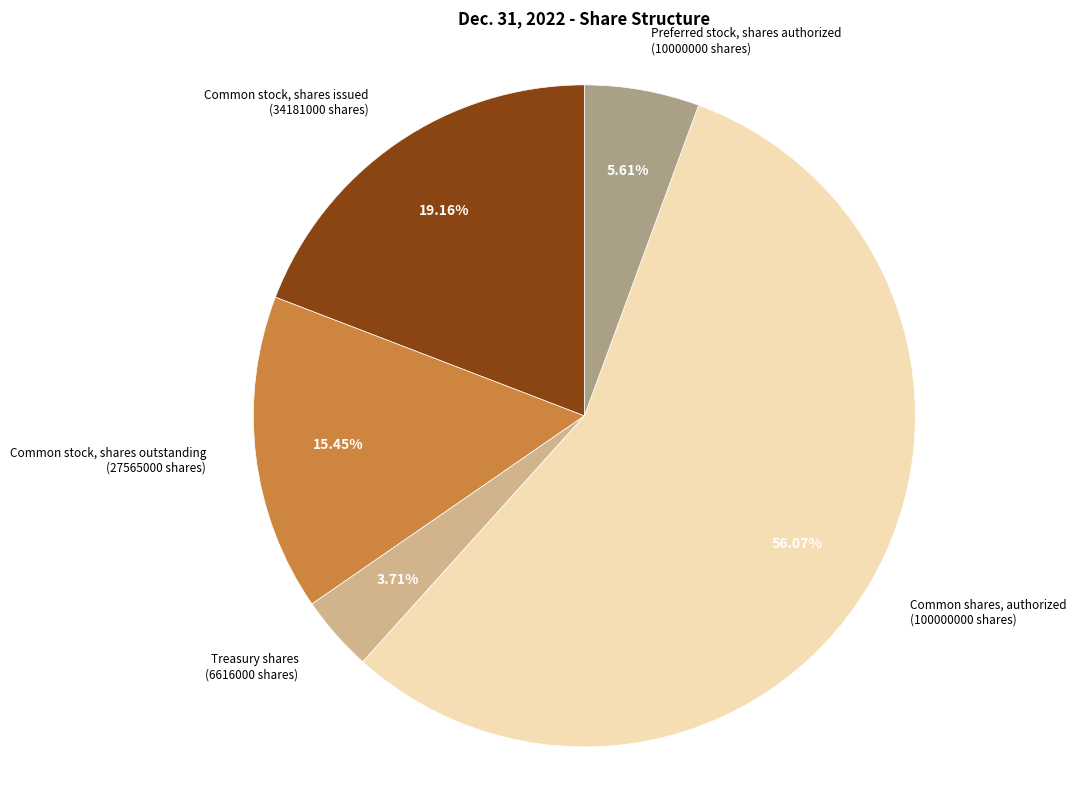

Is there a majority slice in this chart?

Yes